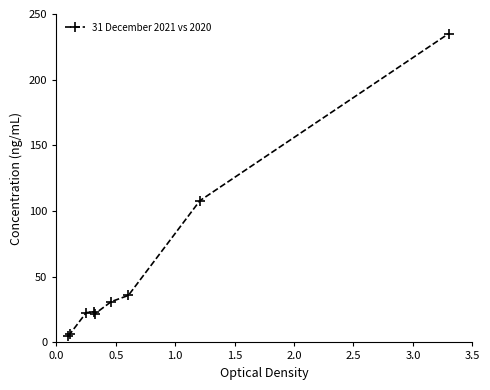

What is the value of the 4th point from the left?

23.4